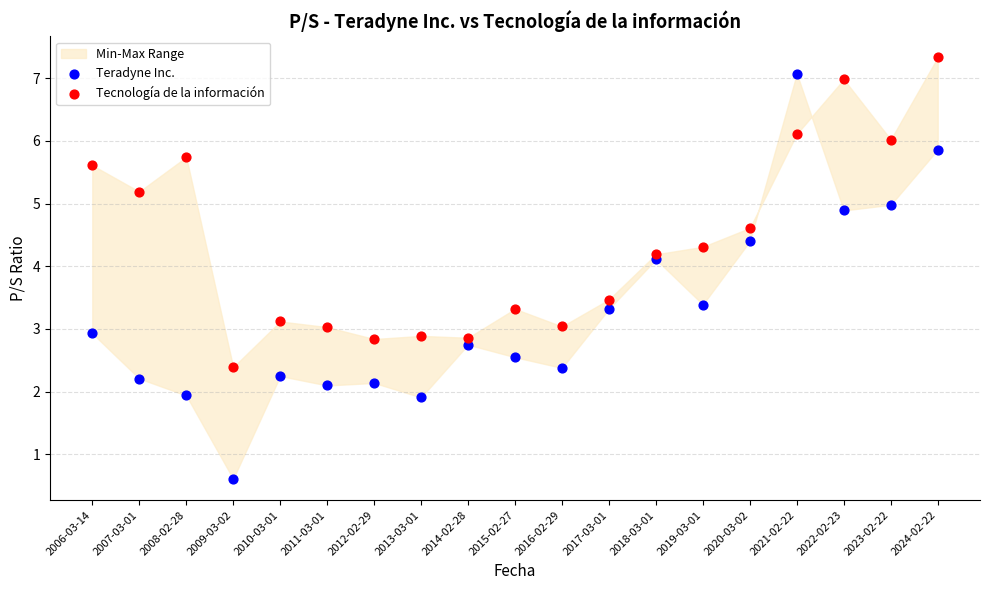

In the Tecnología de la información series, what Y value is closest to 4?

4.2